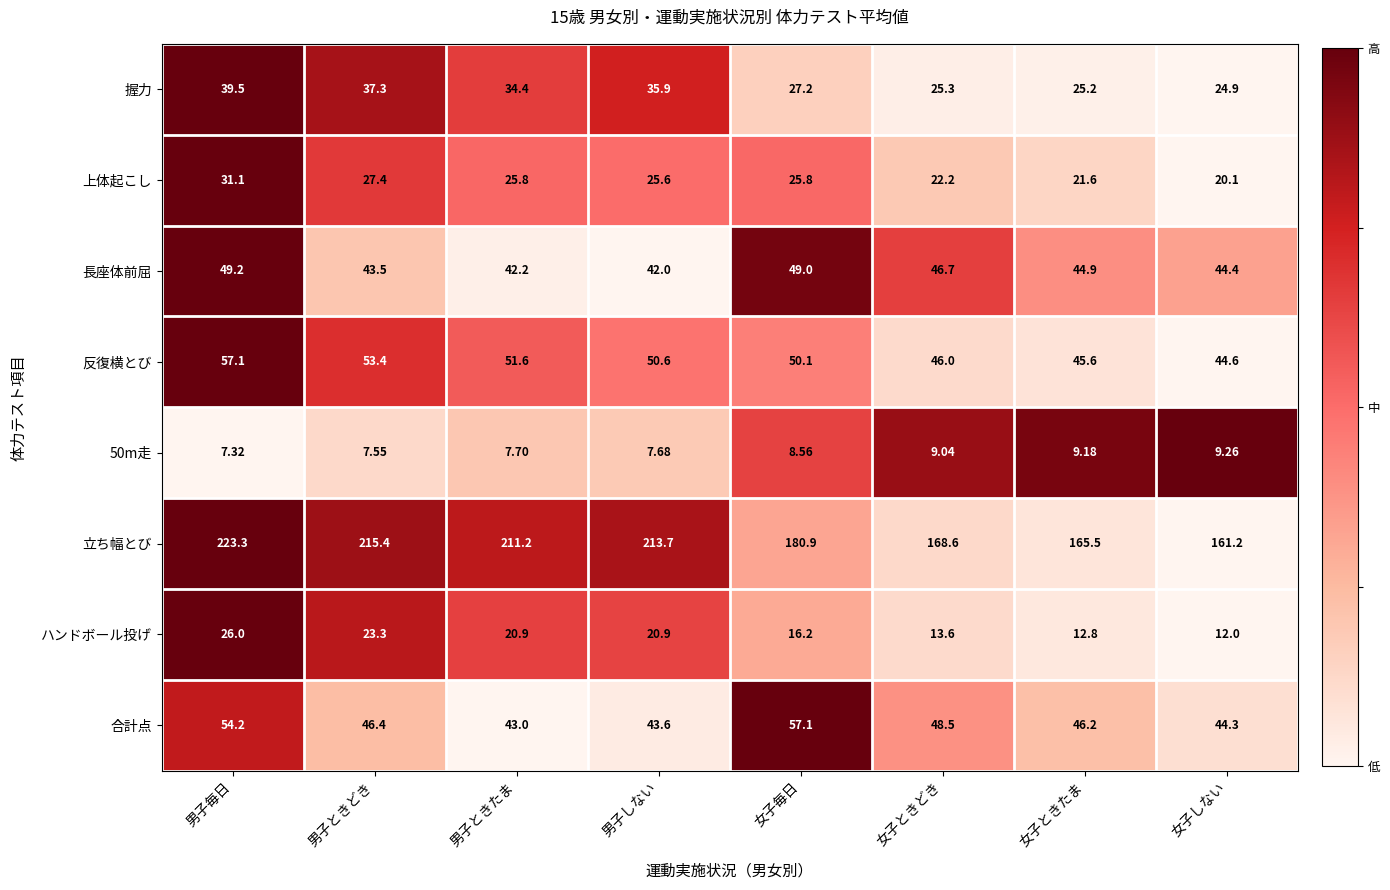

Where does the 握力 series first go above 34?

男子毎日